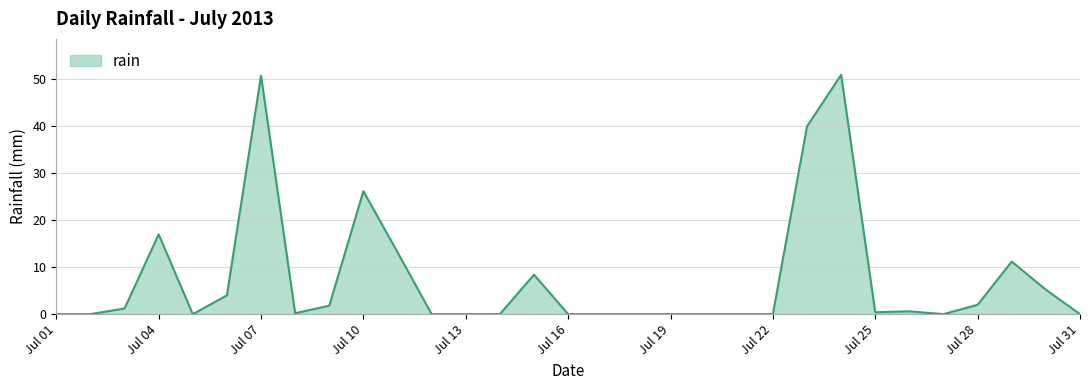

What is the maximum value shown in the chart?

51.0